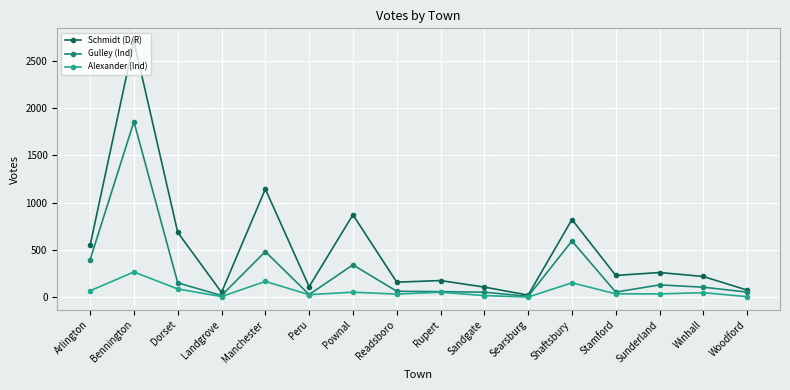

List the series in order of their overall mean, highest first.

Schmidt (D/R), Gulley (Ind), Alexander (Ind)